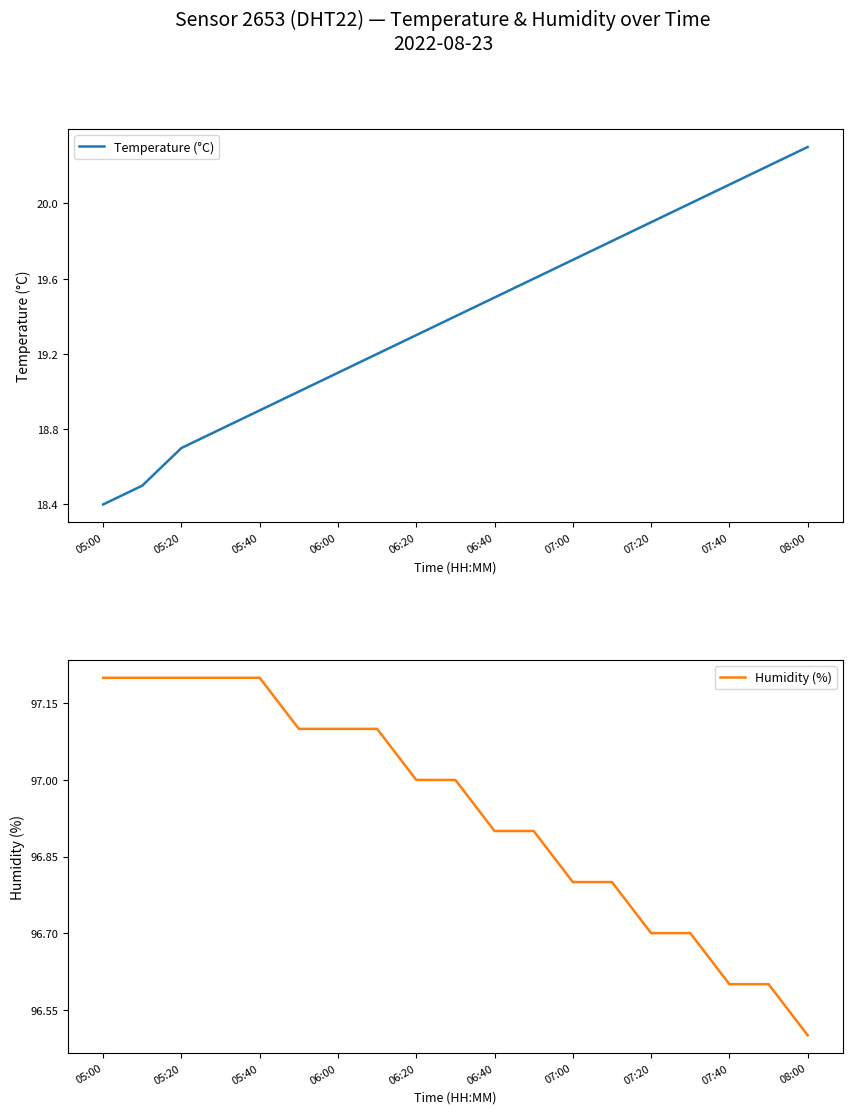

True or false: Temperature (°C) has more than 0 points higher than both neighbors.

False